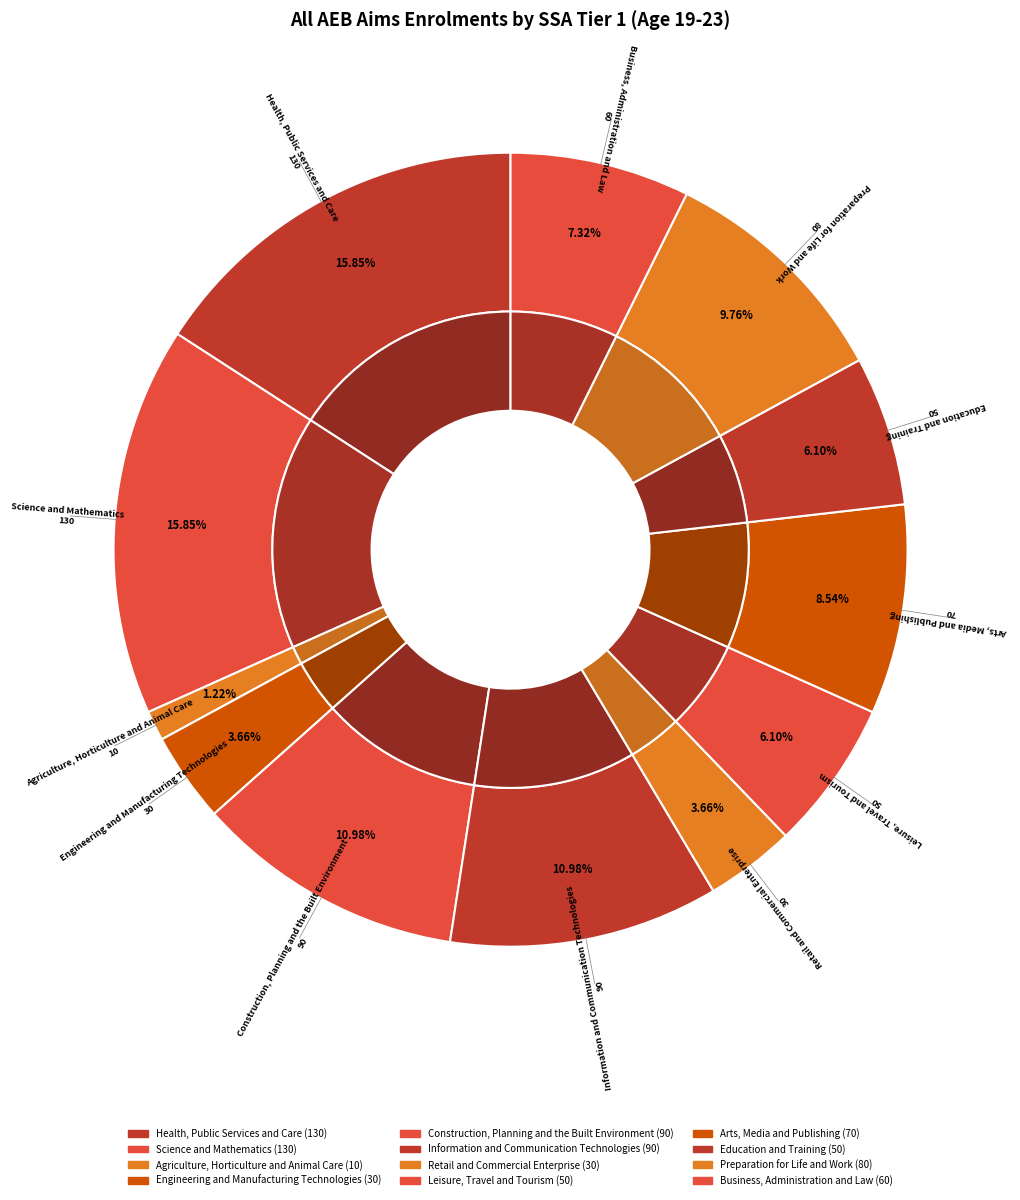

To the nearest percent, what is the difference between the largest and smallest slice percentages?

15%